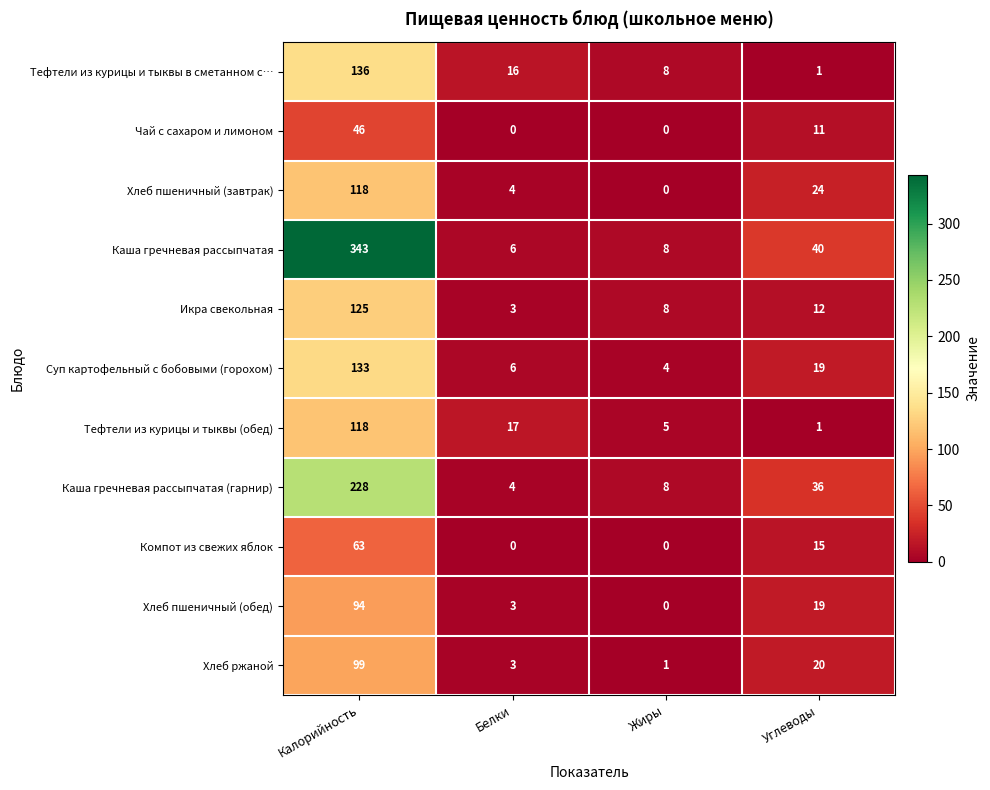

What is the difference between the highest and lowest values at Жиры?

8